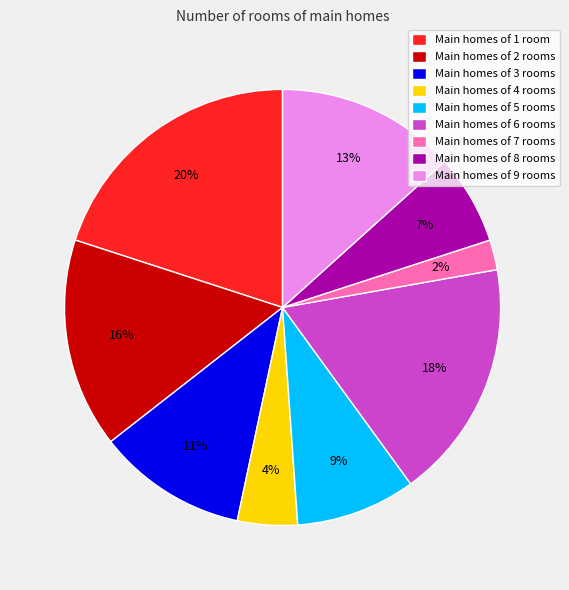

Is Main homes of 9 rooms the majority of the pie?

No